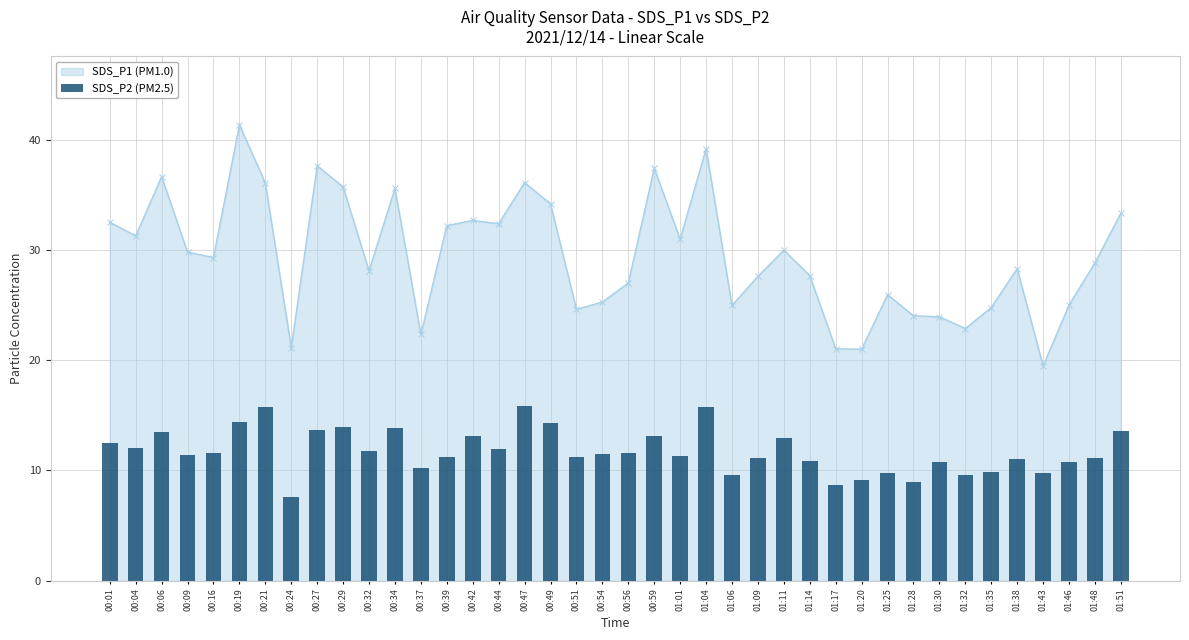

The value at 00:44 is 11.9. True or false?

True